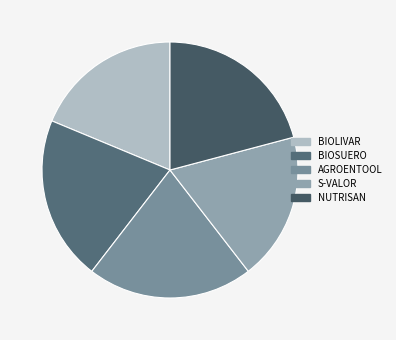

What is the change in value from S-VALOR to NUTRISAN?

+30008